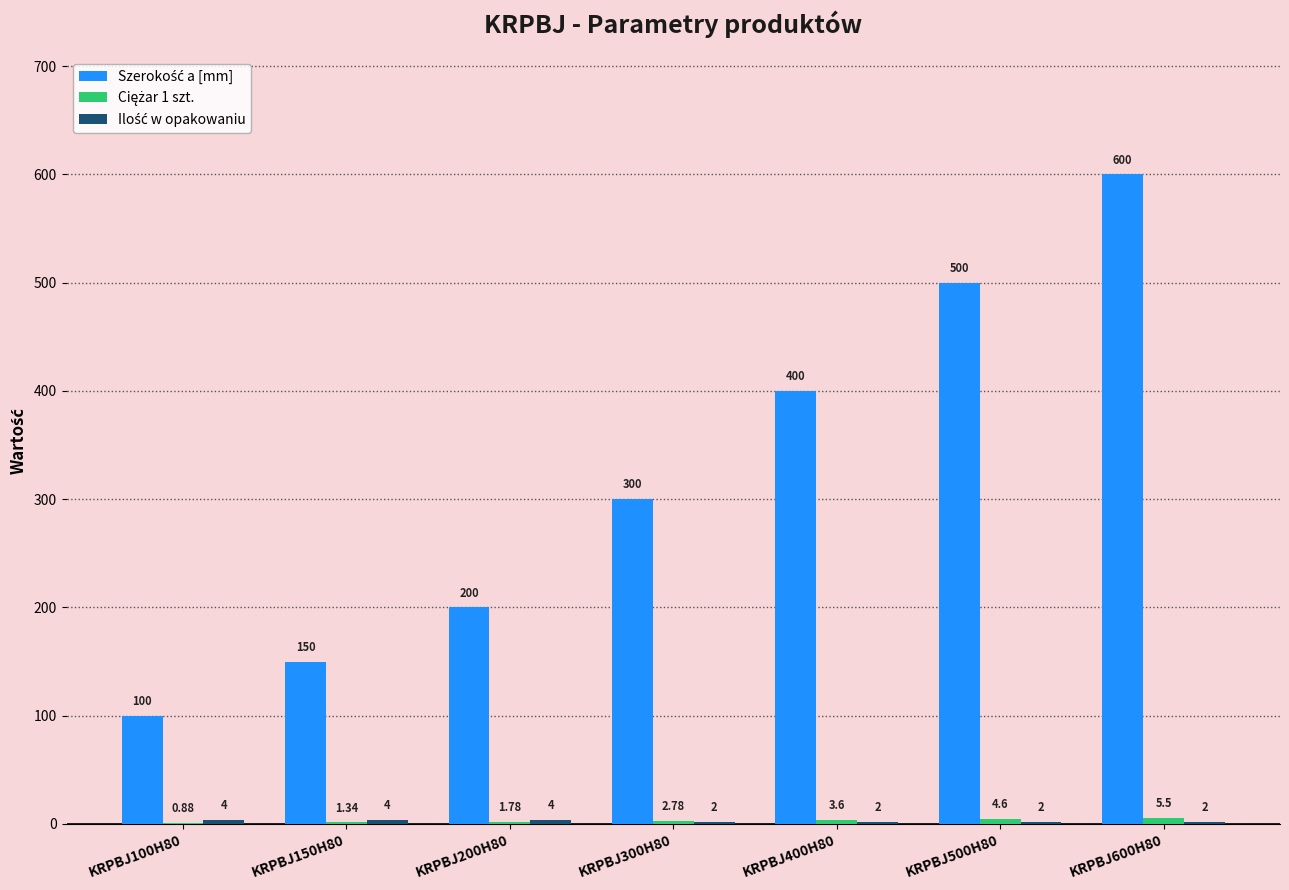

How many series are shown in this chart?

3